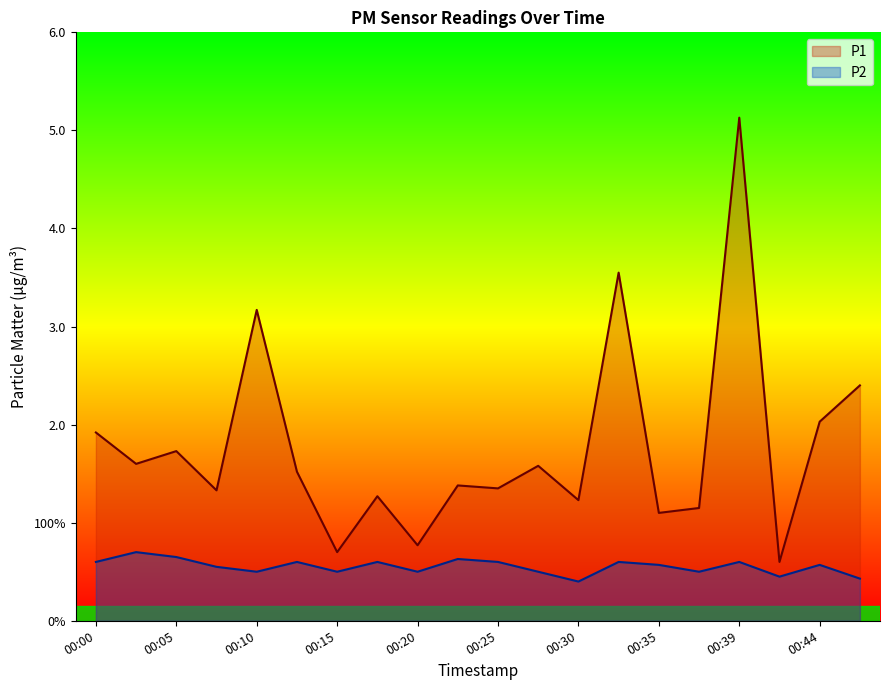

How many P2 values are between 0 and 1?

20